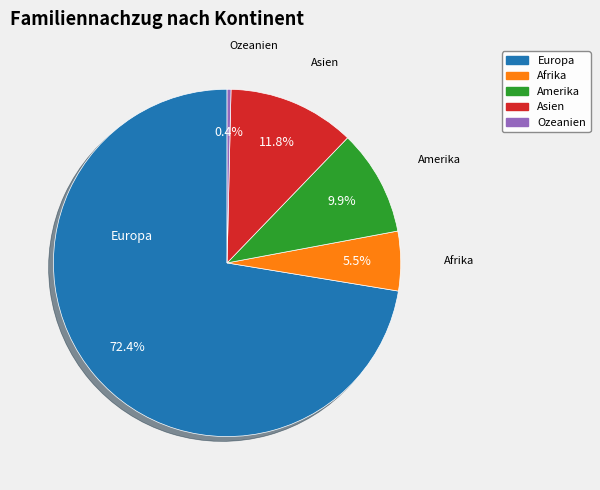

To the nearest percent, what is the difference between the largest and smallest slice percentages?

72%